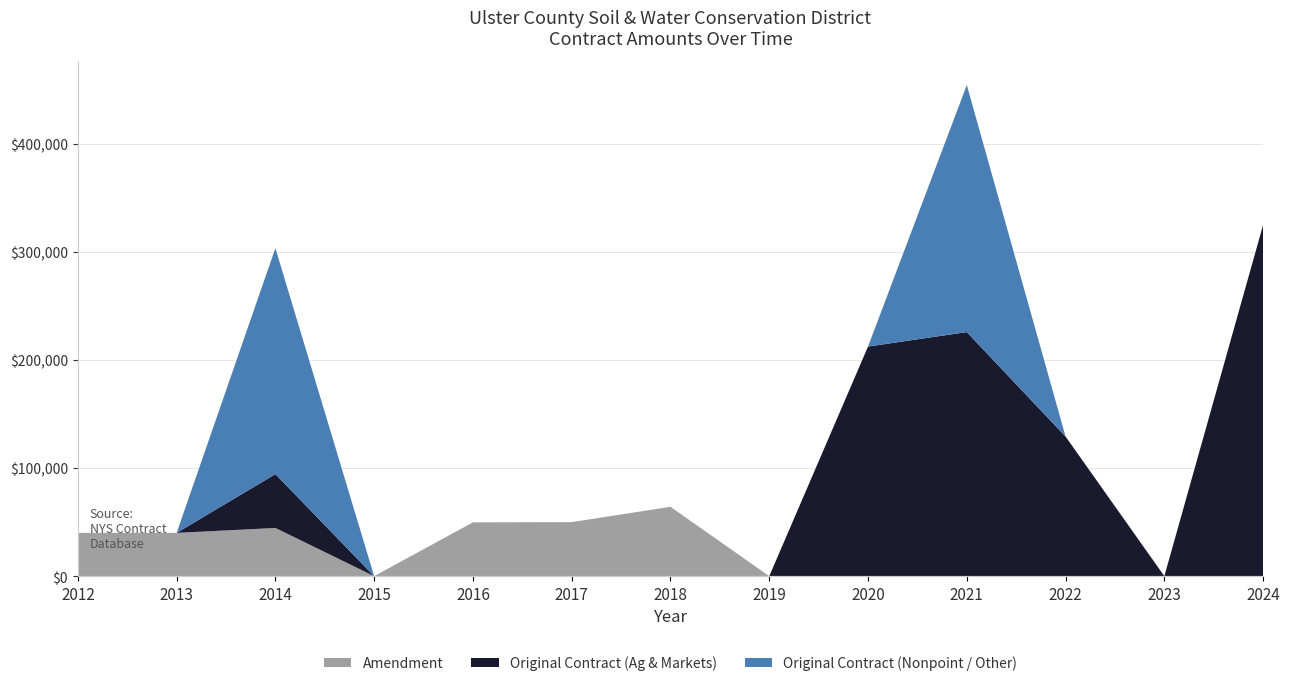

Reading left to right, list all the values displayed in this chart.

Amendment: 40000	40000	44567	0	49774	49980	64152	0	0	0	0	0	0
Original Contract (Ag & Markets): 0	0	49803	0	0	0	0	0	212341	225750	129114	0	324900
Original Contract (Nonpoint / Other): 0	0	208974	0	0	0	0	0	0	228426	0	0	0